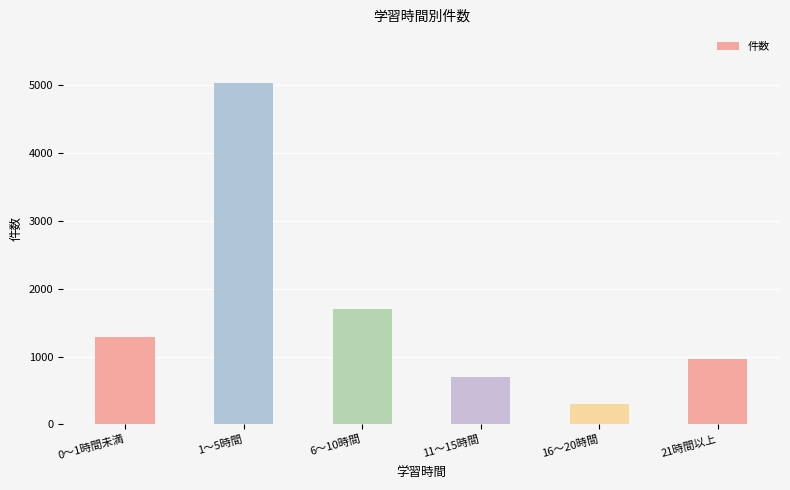

What is the maximum value shown in the chart?

5030